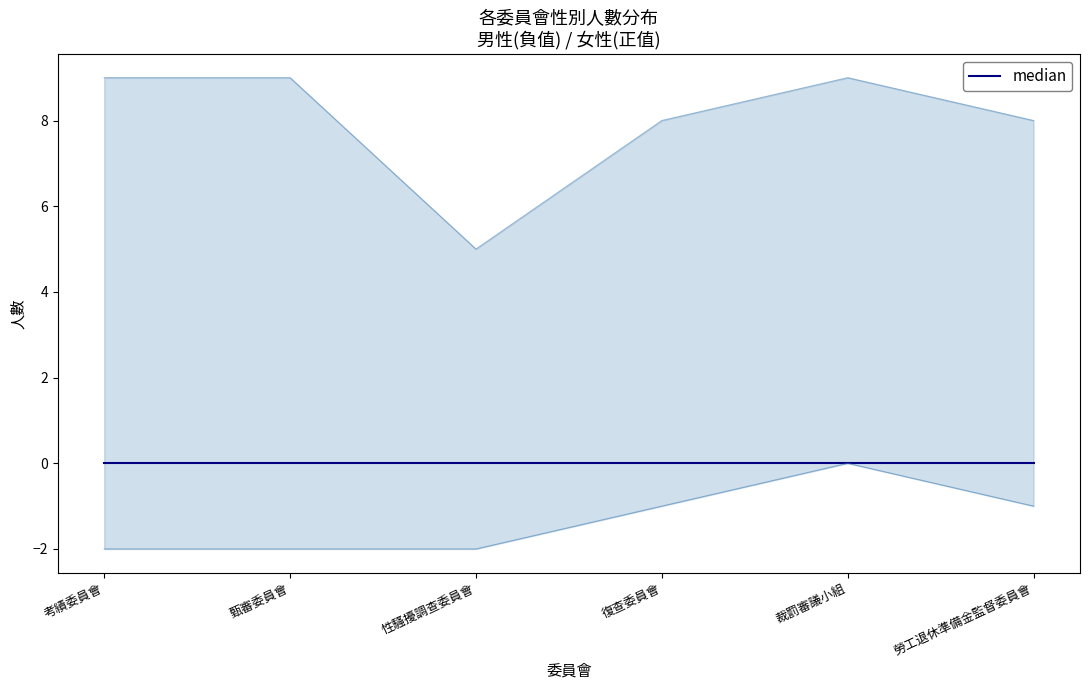

Between 復查委員會 and 勞工退休準備金監督委員會, which series saw the biggest shift?

男性